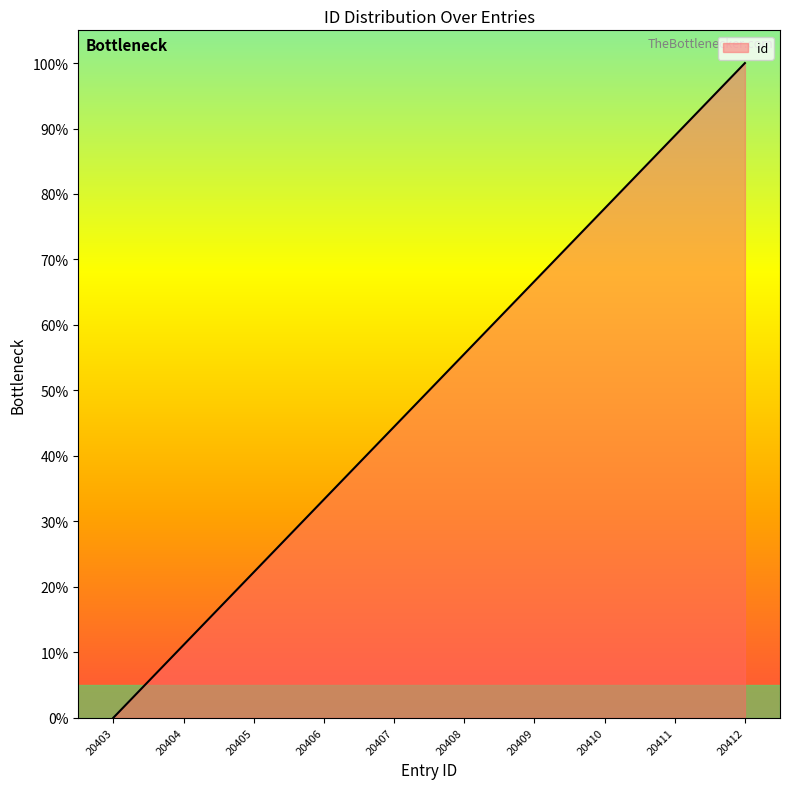

True or false: there are more than 2 points higher than both neighbors.

False